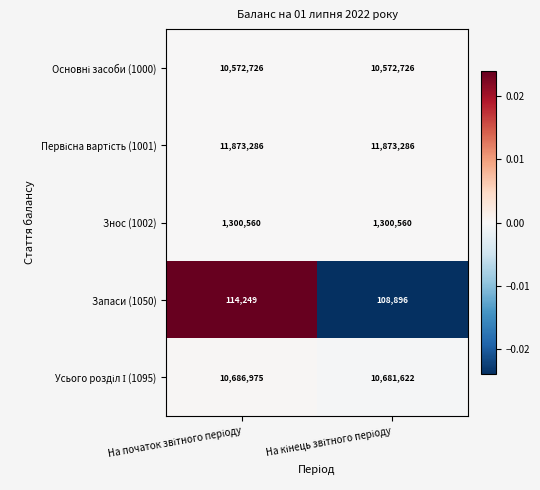

What is the sum of all Знос (1002) values?

2601120